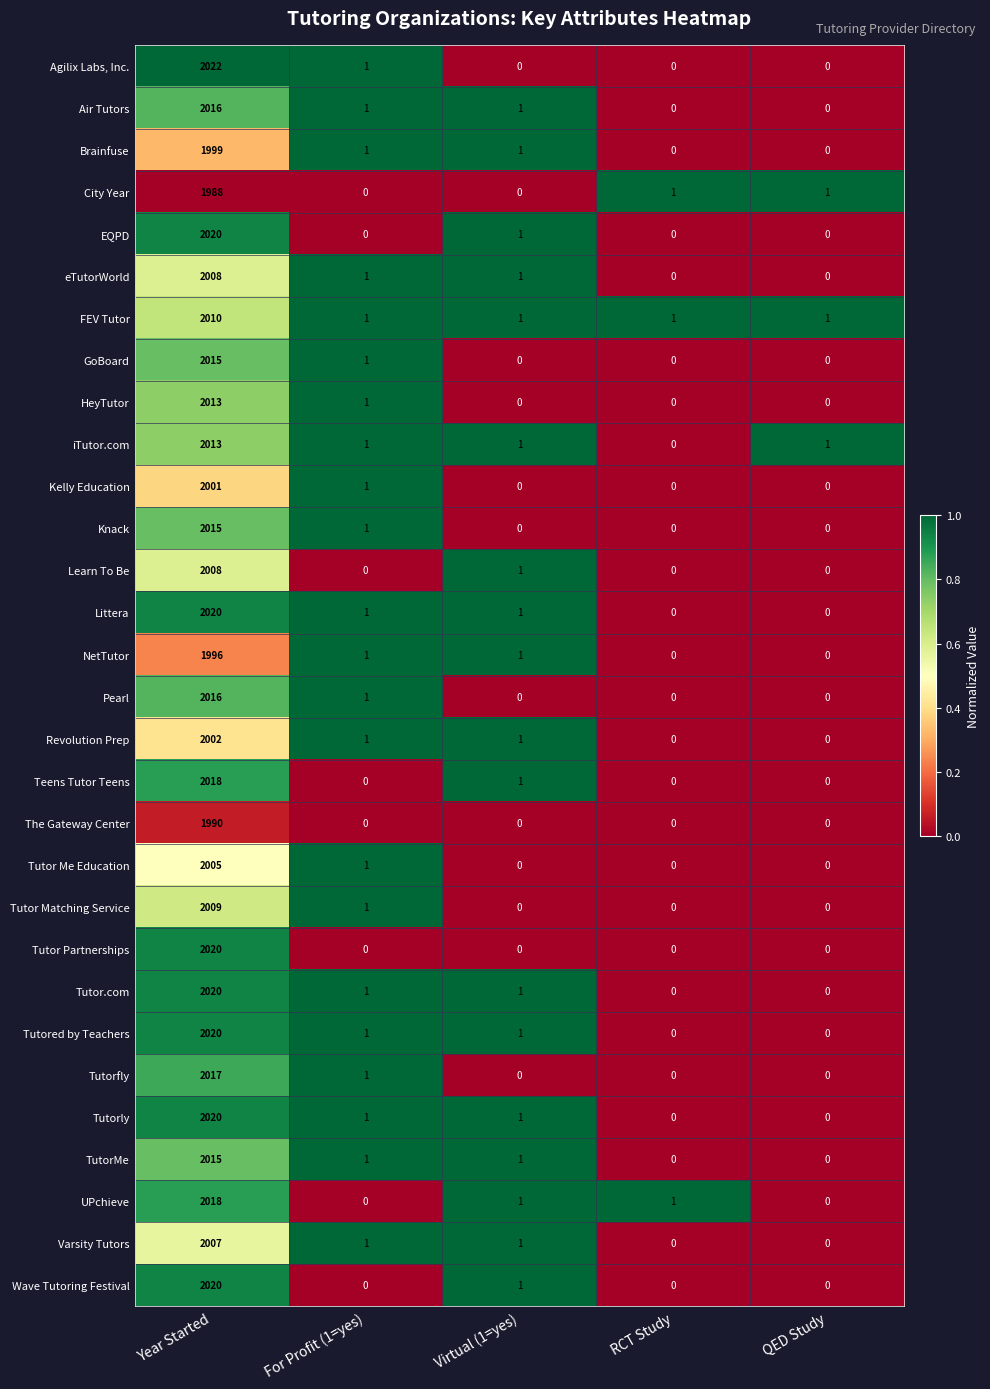

What is the difference between the Tutored by Teachers values at For Profit (1=yes) and Year Started?

2019